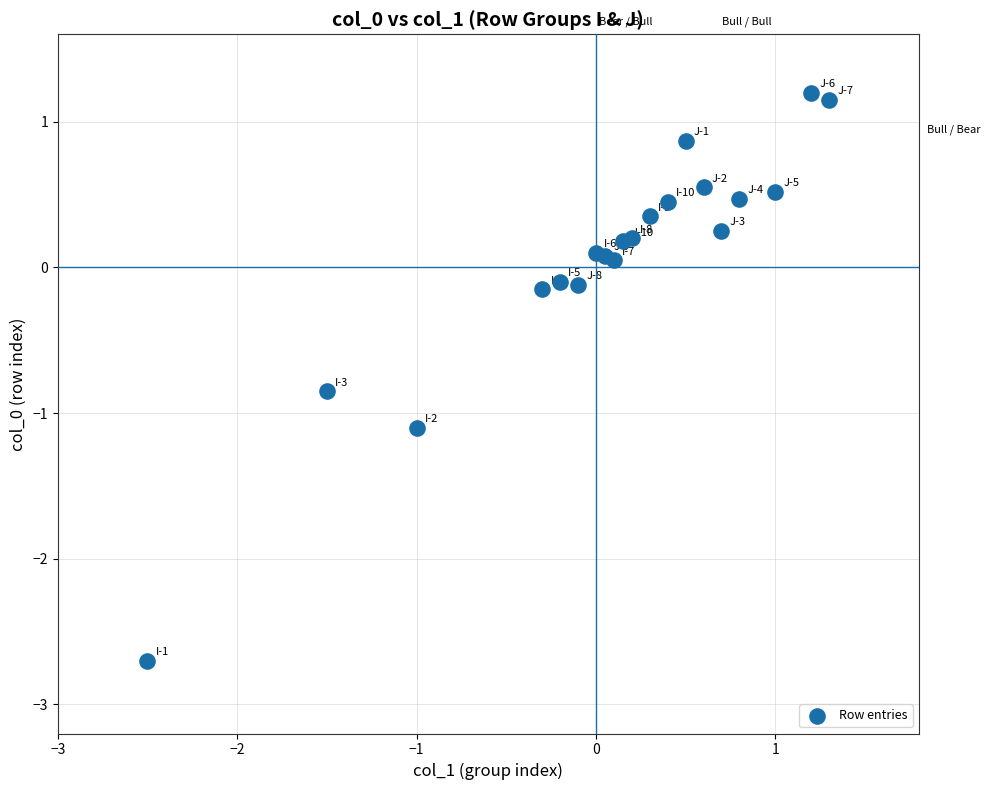

What is the range of Y values (max minus min)?

3.9